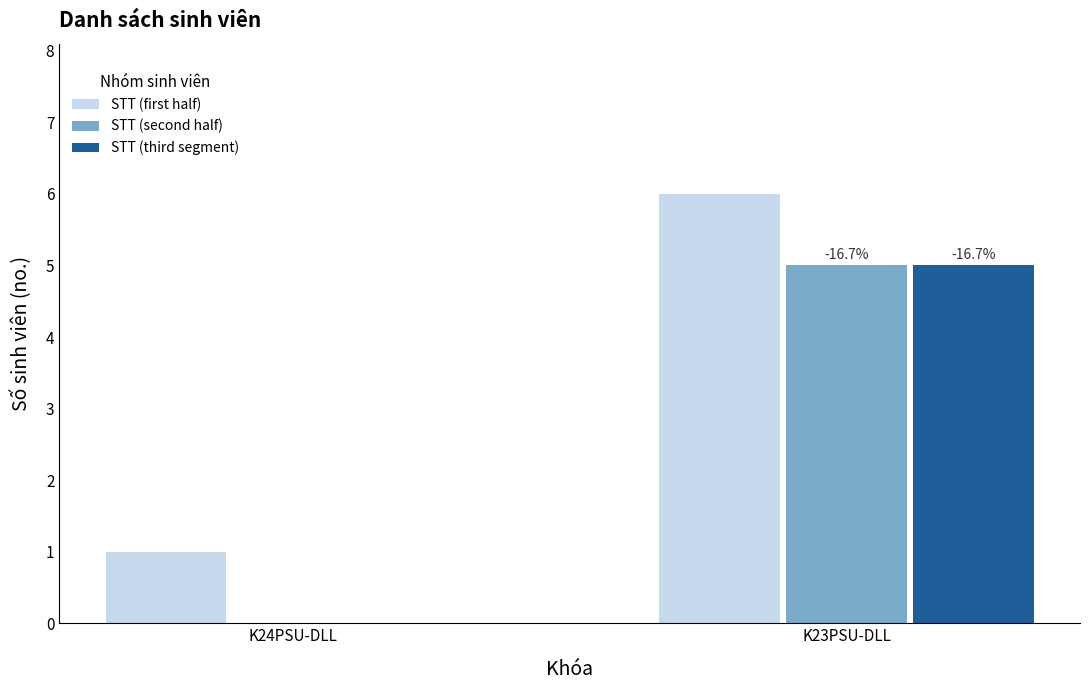

The value of STT (first half) at K23PSU-DLL is 6. True or false?

True